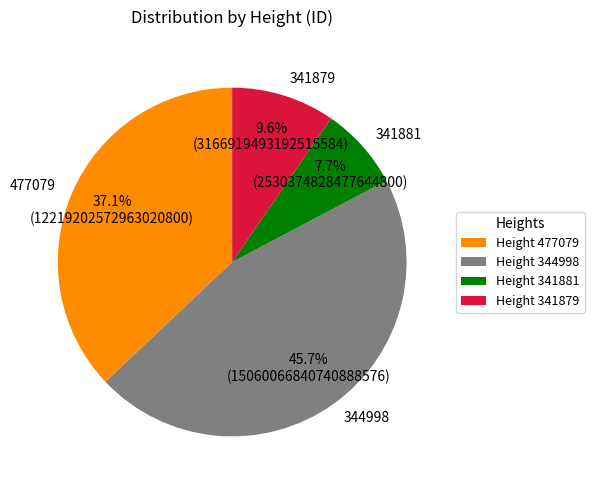

How many segments does this pie chart have?

4